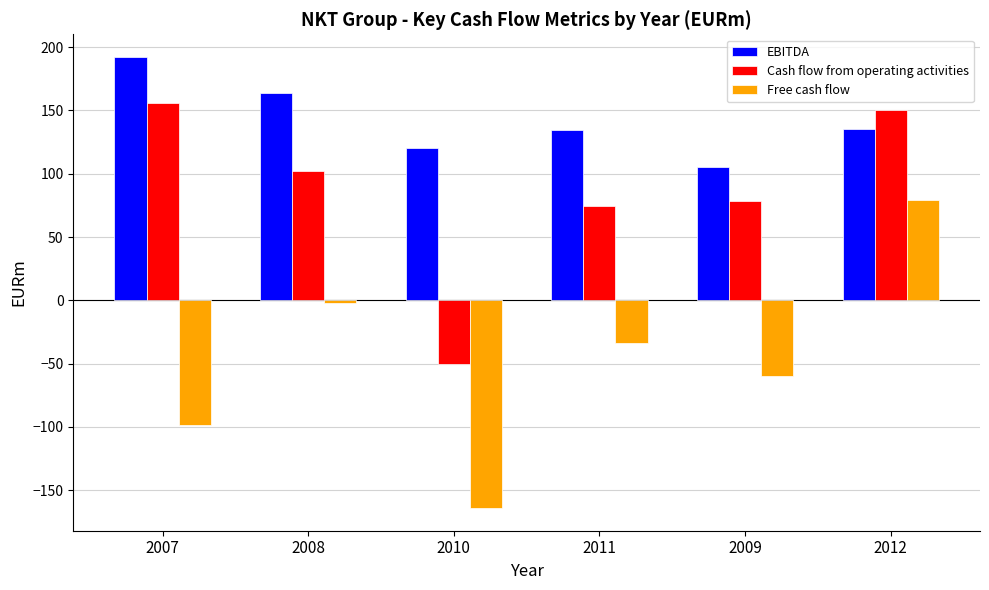

What is the label of the 3rd bar from the right?

2011